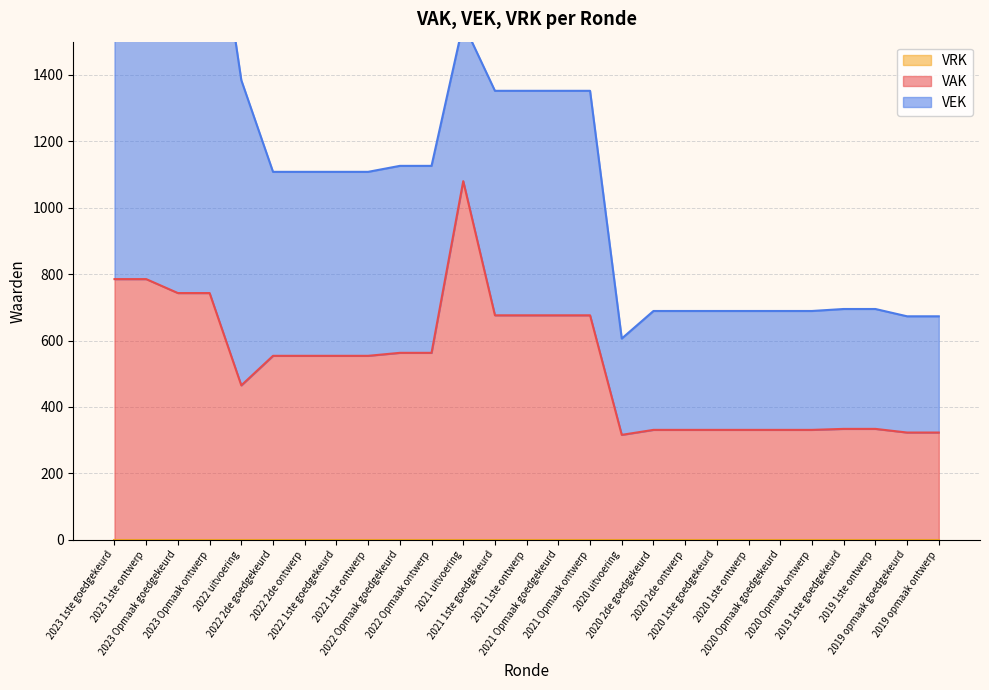

What is the maximum value shown in the chart?

1326